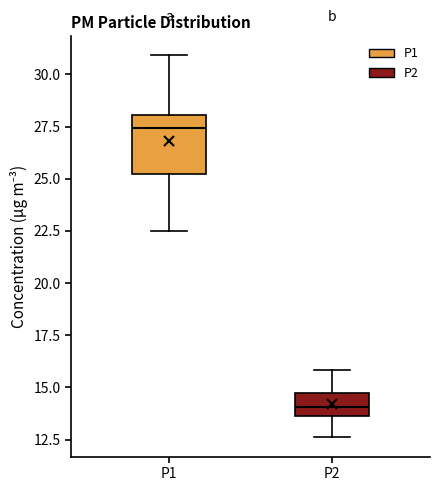

Reading left to right, transcribe this box plot: for each box, give where its median line is, the range the box spans, and where its two whiskers end, as read against the y-axis. The values are not printed on the chart, so give them approximately, as read against the axis.

P1: median 27.5, box 25.0 to 28.0, whiskers 22.5 to 31.0
P2: median 14.0, box 13.5 to 14.5, whiskers 12.5 to 16.0